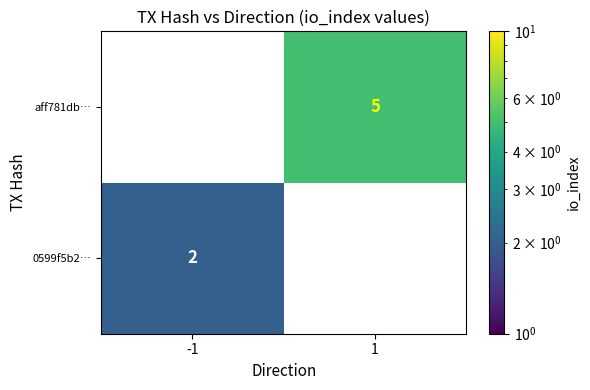

True or false: 0599f5b2… has a value of 2 at -1.

True